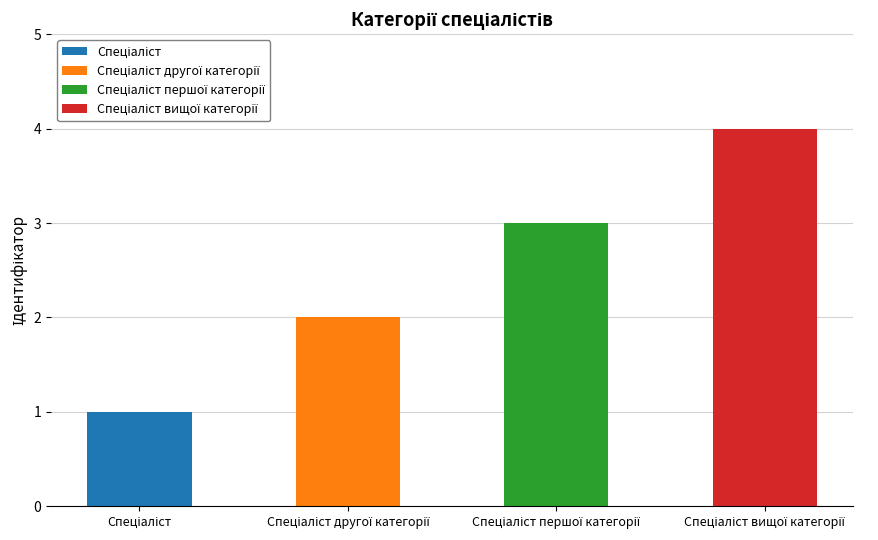

What is the label of the 2nd bar from the left?

Спеціаліст другої категорії